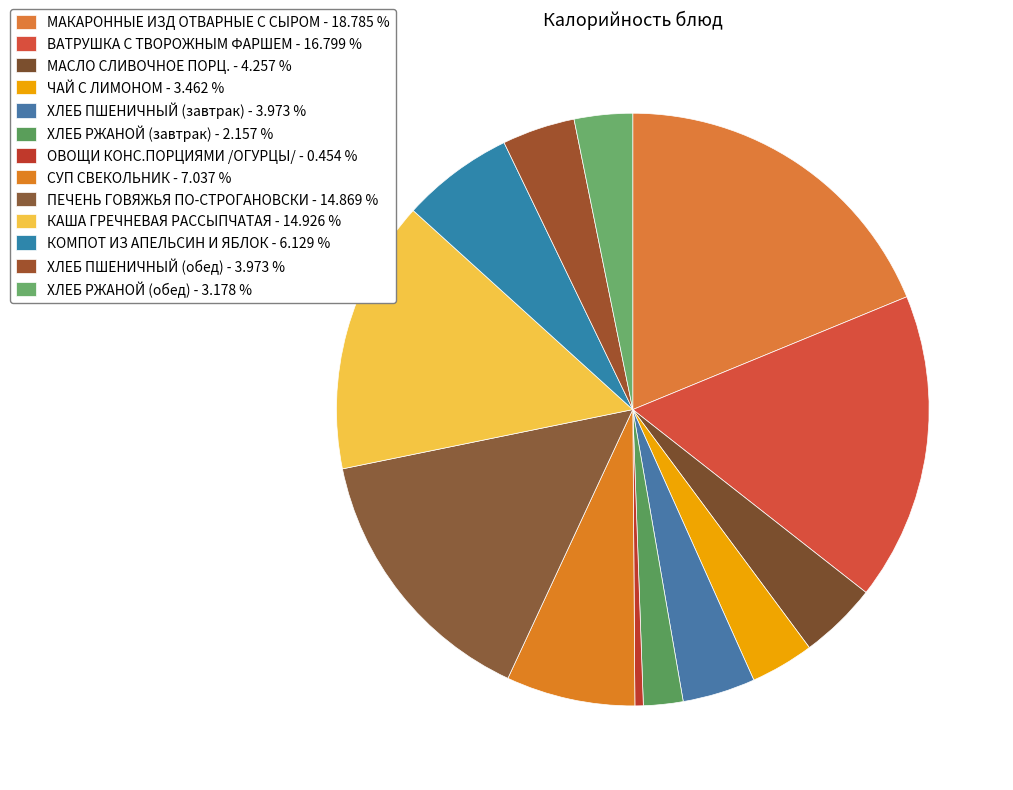

Is ОВОЩИ КОНС.ПОРЦИЯМИ /ОГУРЦЫ/ the majority of the pie?

No